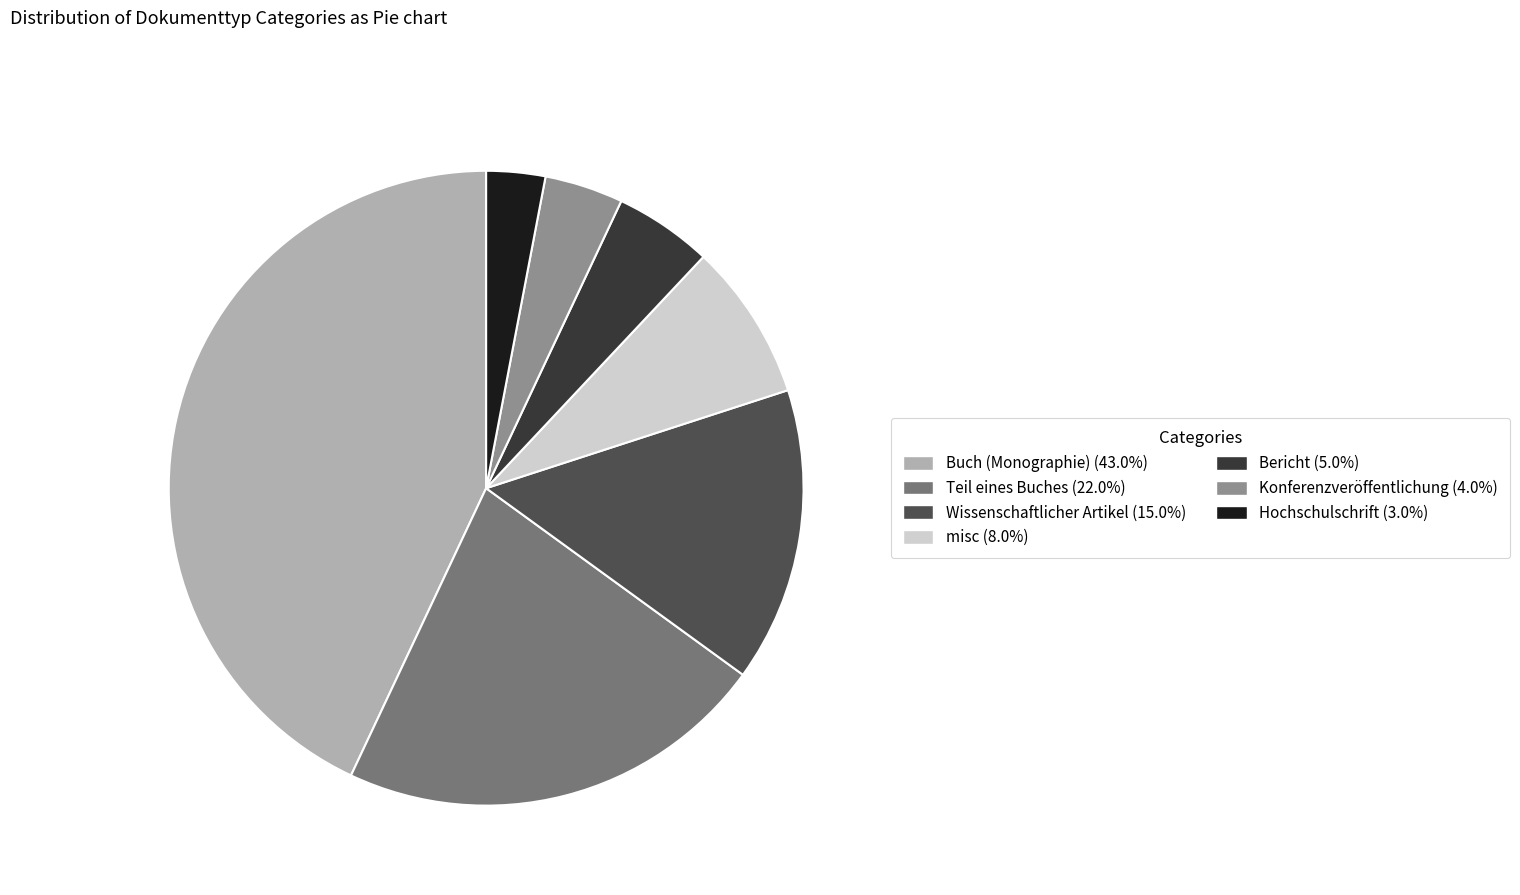

What is the smallest slice in the pie chart?

Hochschulschrift